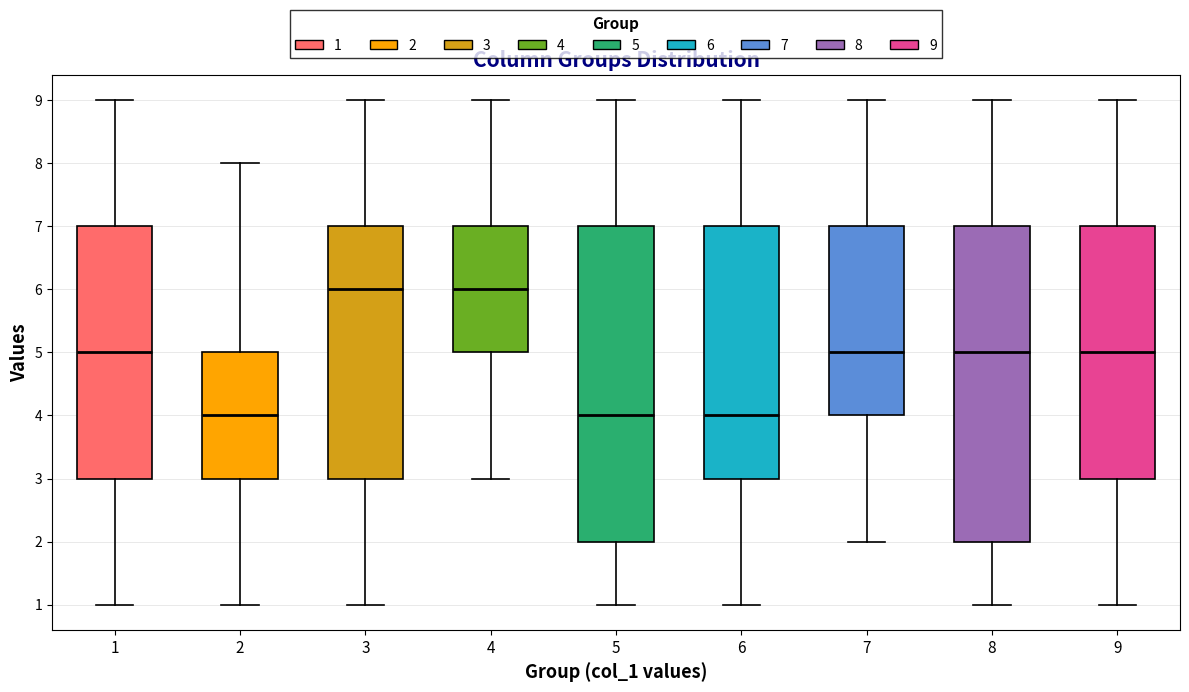

Reading left to right, transcribe this box plot: for each box, give where its median line is, the range the box spans, and where its two whiskers end, as read against the y-axis. The values are not printed on the chart, so give them approximately, as read against the axis.

1: median 5, box 3 to 7, whiskers 1 to 9
2: median 4, box 3 to 5, whiskers 1 to 8
3: median 6, box 3 to 7, whiskers 1 to 9
4: median 6, box 5 to 7, whiskers 3 to 9
5: median 4, box 2 to 7, whiskers 1 to 9
6: median 4, box 3 to 7, whiskers 1 to 9
7: median 5, box 4 to 7, whiskers 2 to 9
8: median 5, box 2 to 7, whiskers 1 to 9
9: median 5, box 3 to 7, whiskers 1 to 9